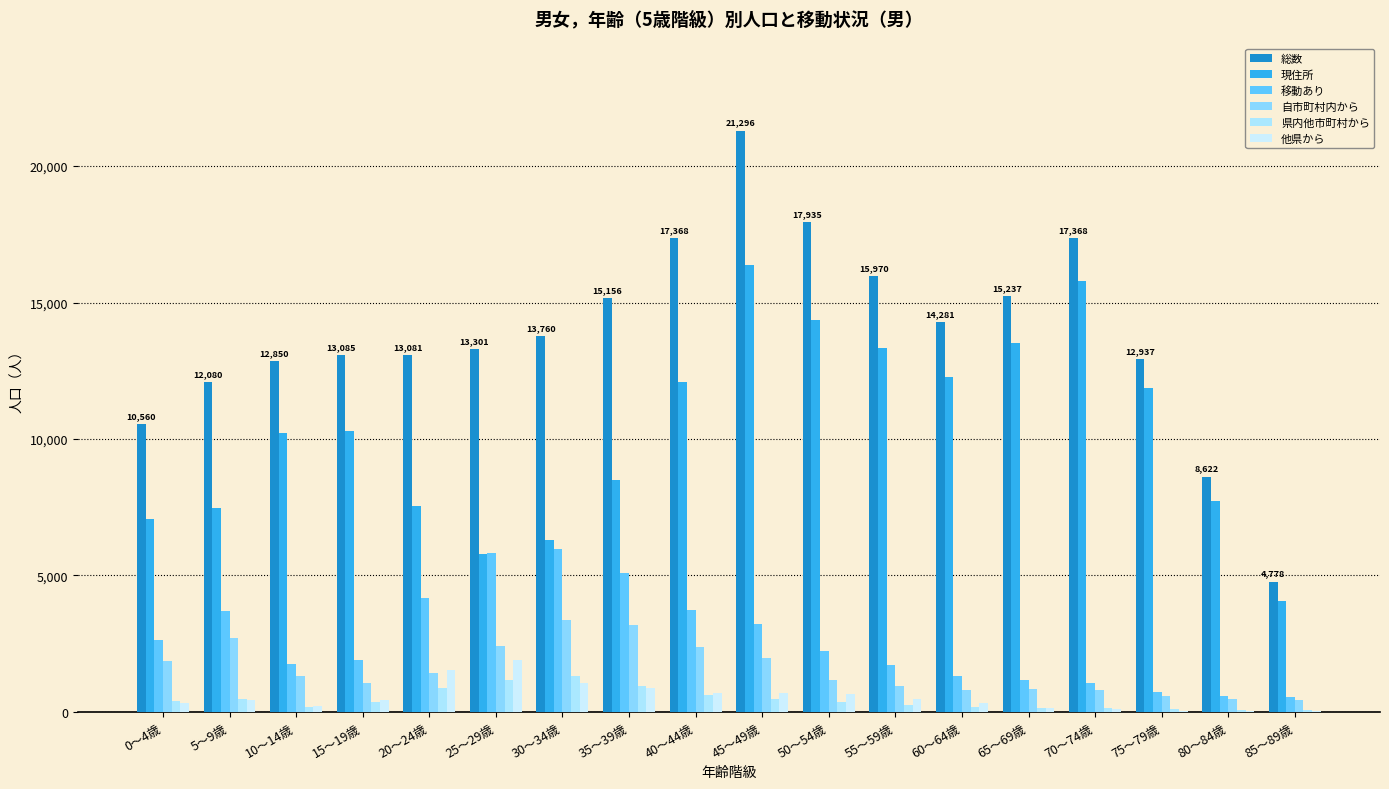

How many distinct data groups are displayed?

6